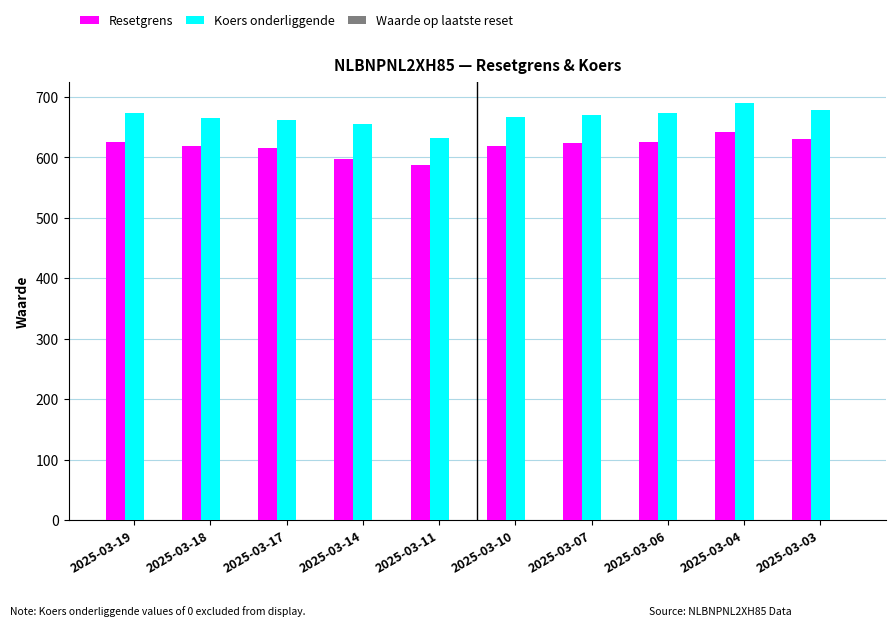

What is the greatest value displayed?

690.3